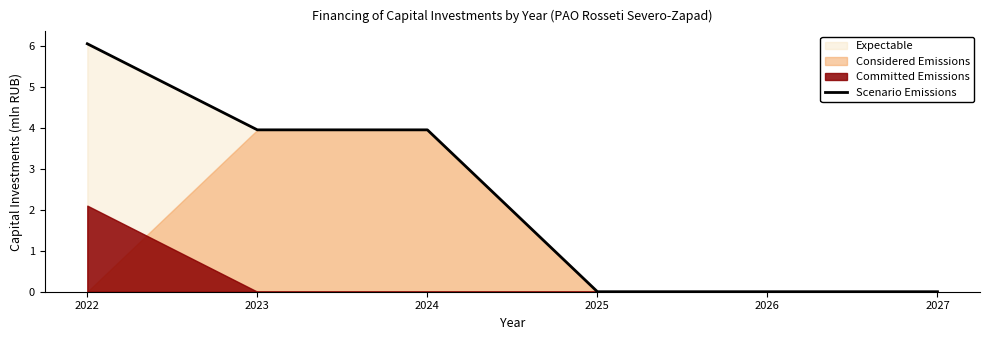

Reading left to right, transcribe all the data shown in this chart.

6.0	3.9	3.9	0.0	0.0	0.0